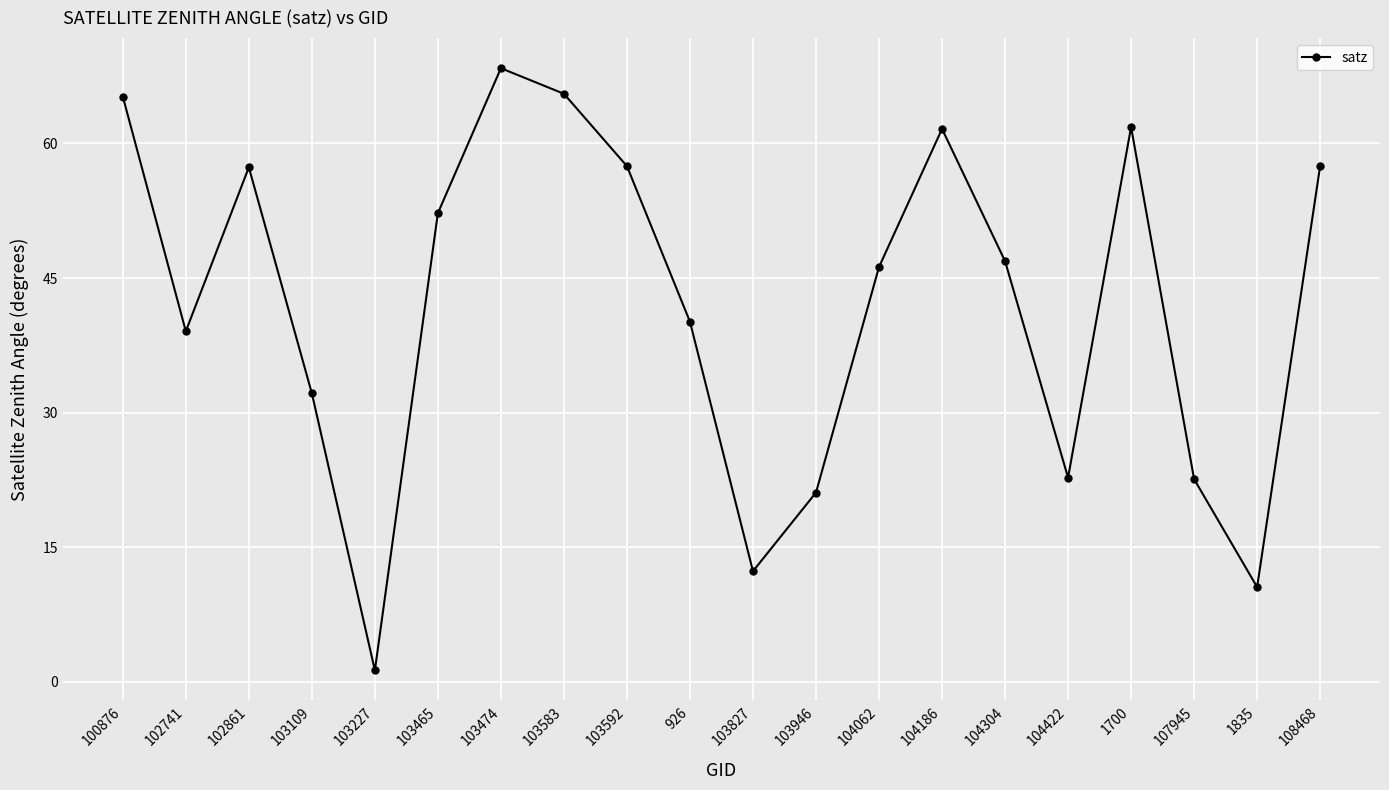

How many points are higher than both their immediate neighbors (excluding endpoints)?

4